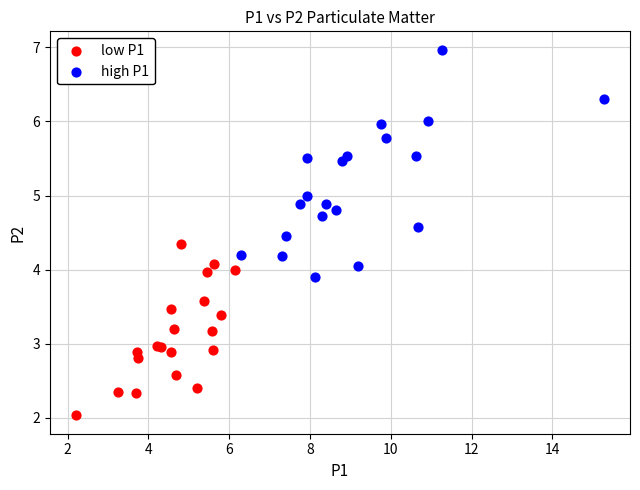

Which series contains the highest Y value?

high P1